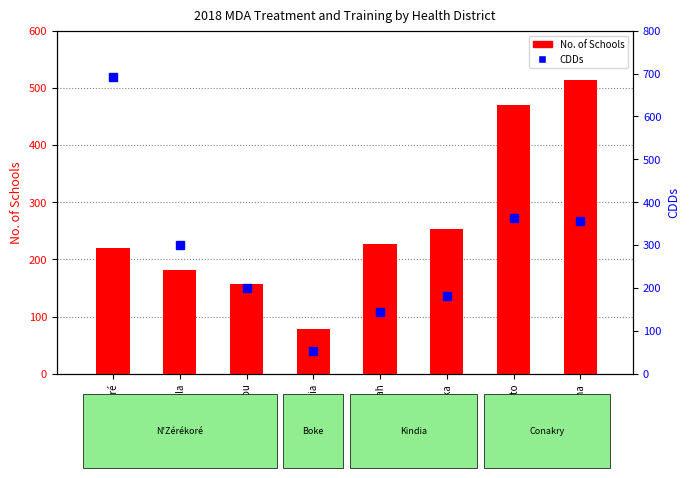

What is the value of the No. of Schools bar at the 8th from the left?

513